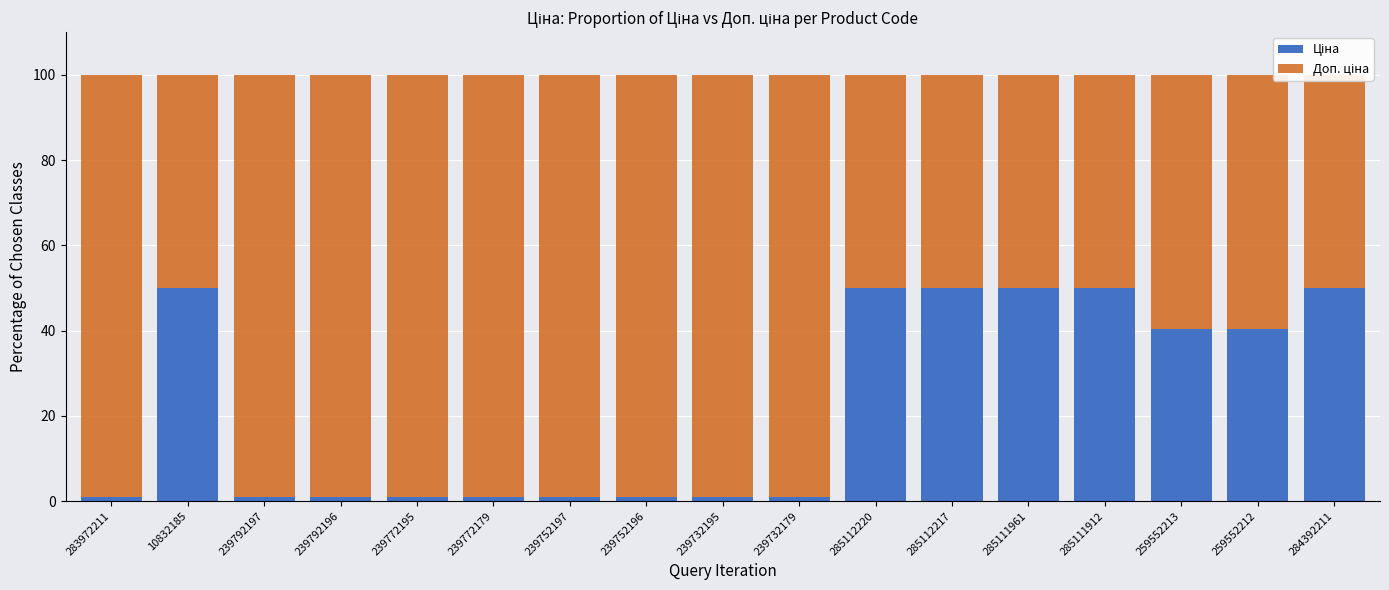

Count the number of data series in this chart.

2